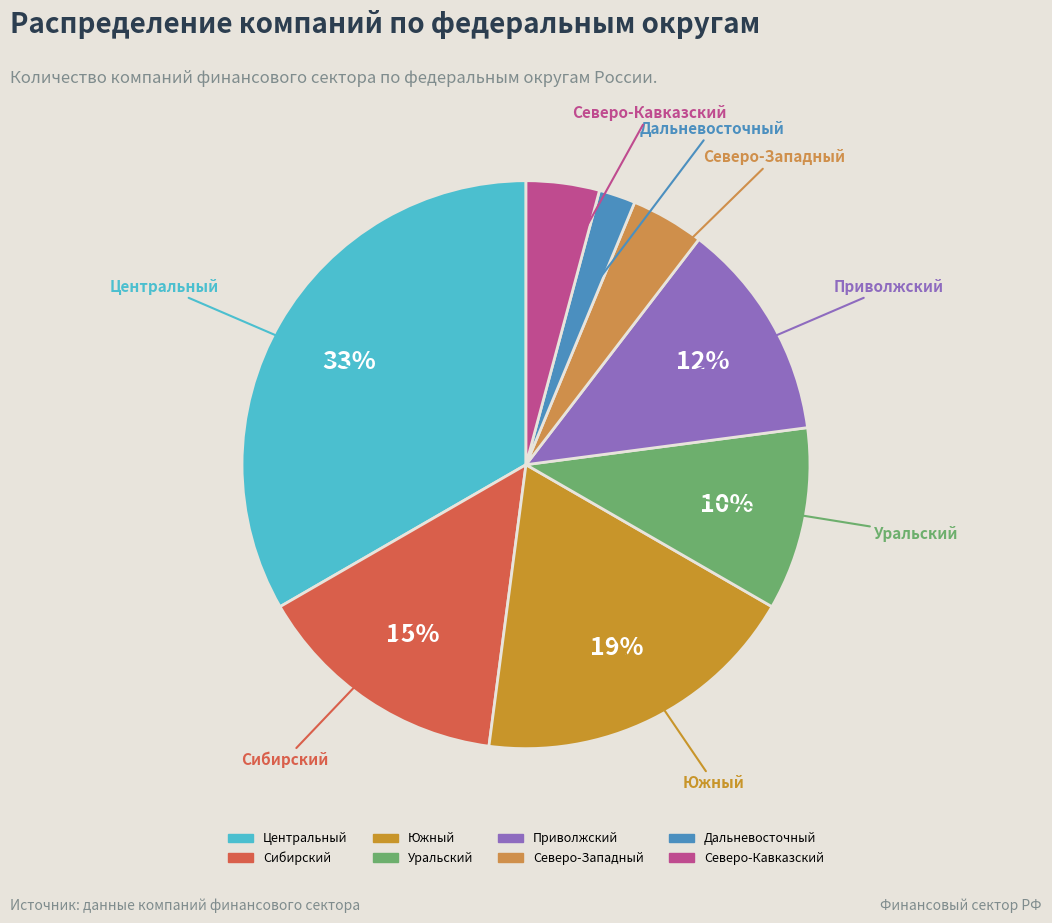

To the nearest percent, what is the average slice percentage?

12%